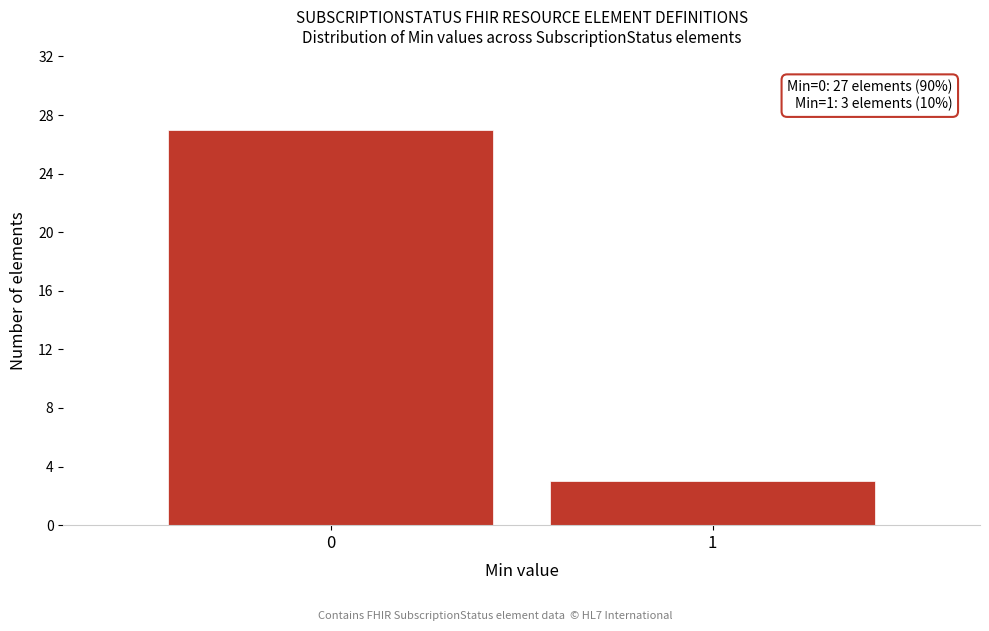

Reading right to left, what are all the values shown in this chart?

1=3	0=27